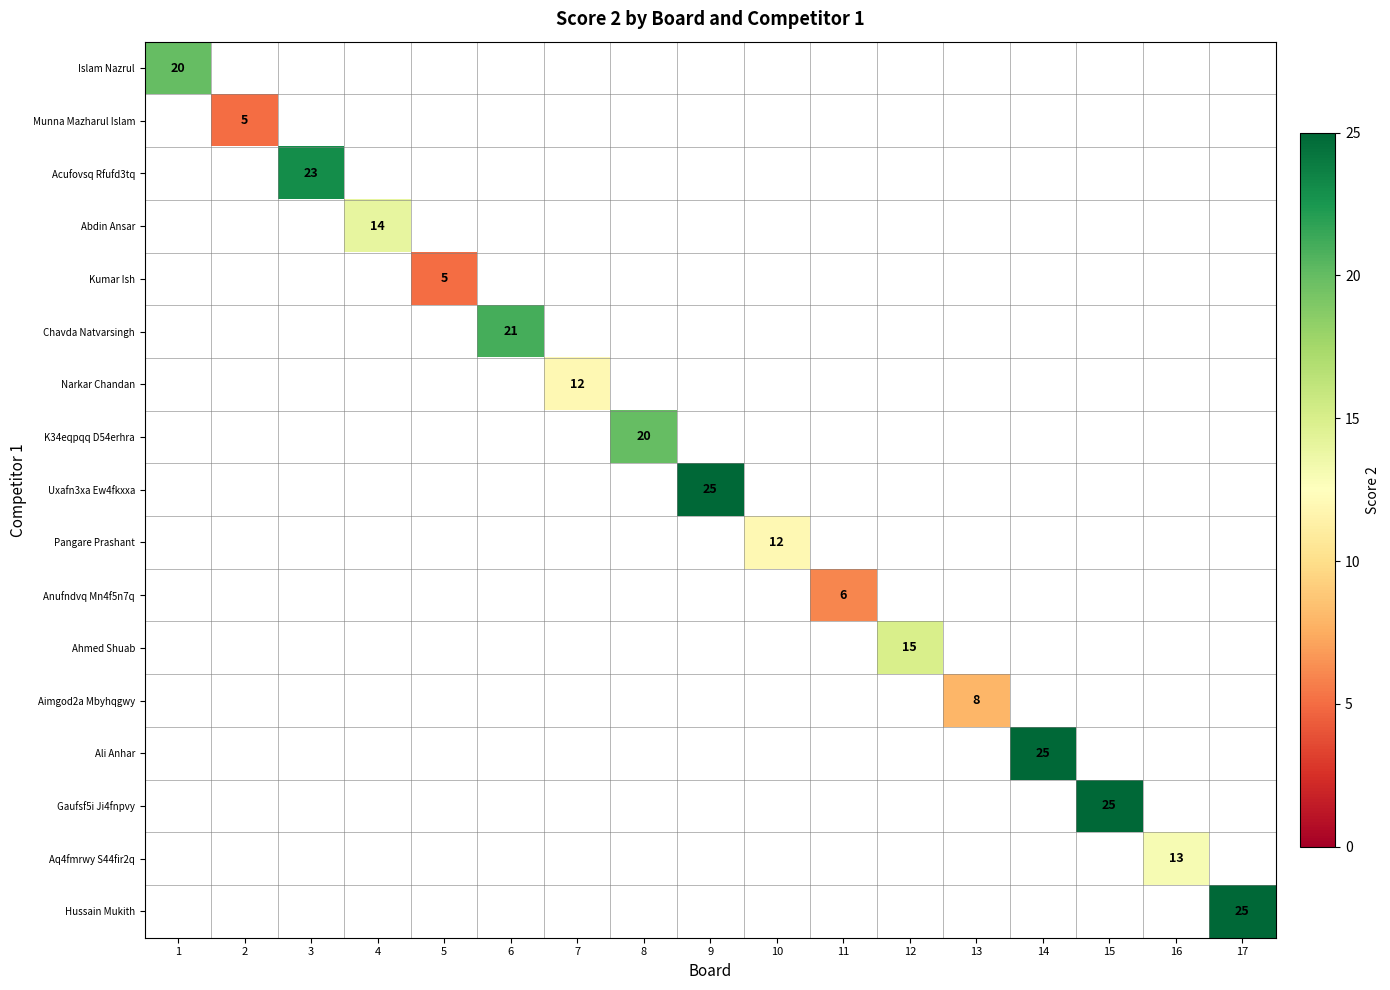

The Acufovsq Rfufd3tq series shows 14 at 3. True or false?

False